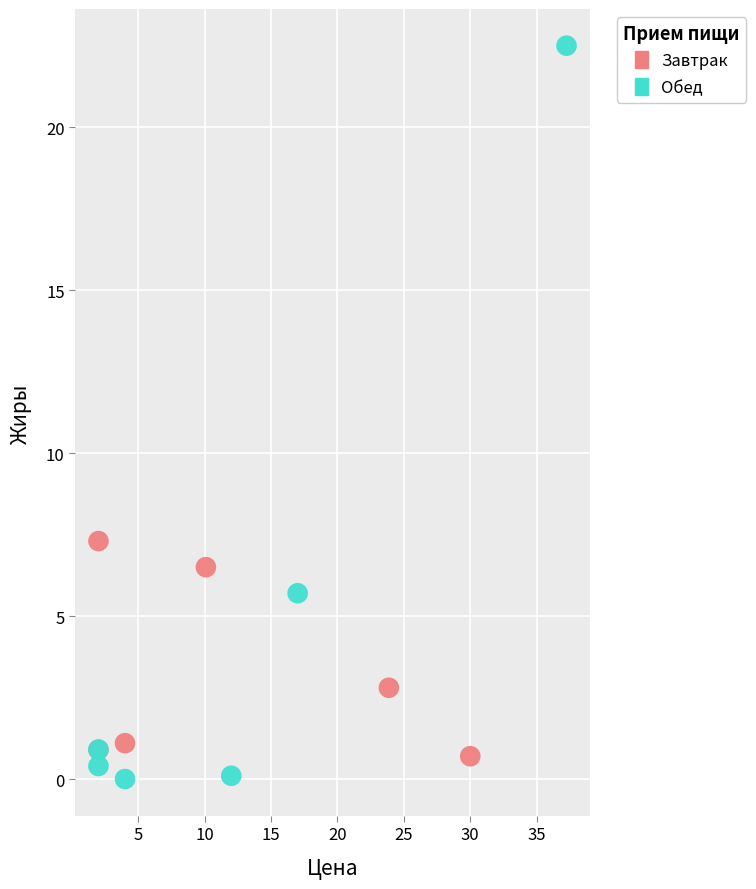

Which series contains the lowest Y value?

Обед